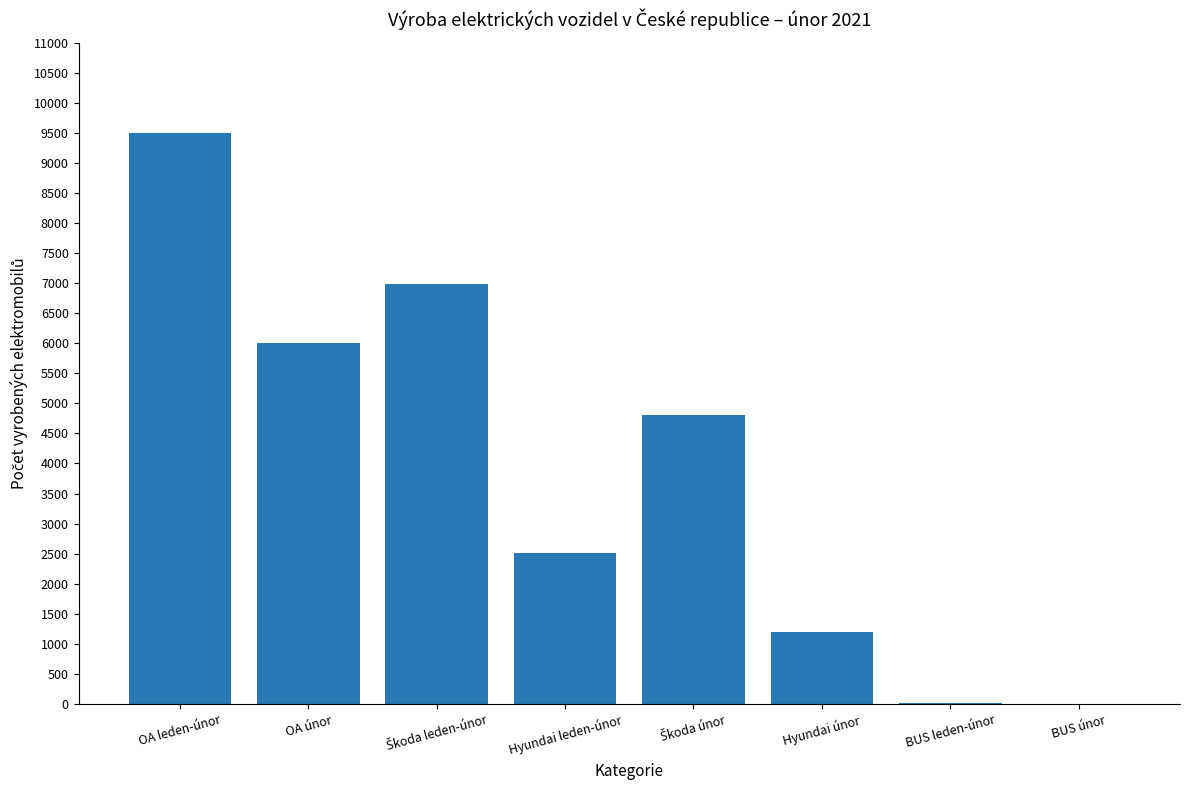

True or false: the data shows 1202 at Hyundai únor.

True